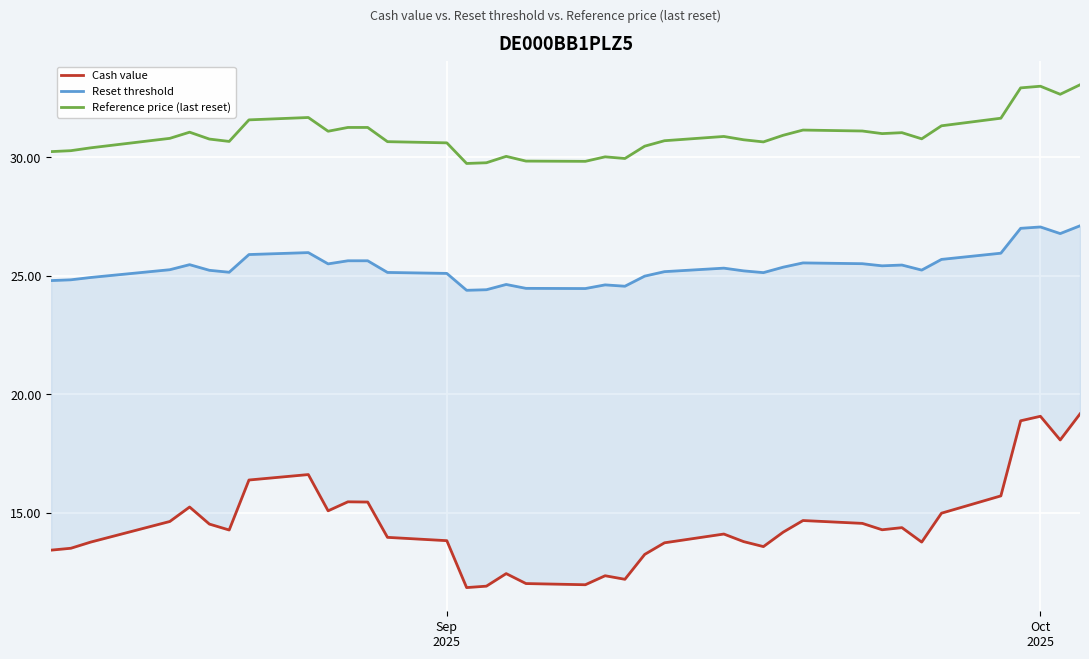

What is the minimum value for Reference price (last reset)?

29.7